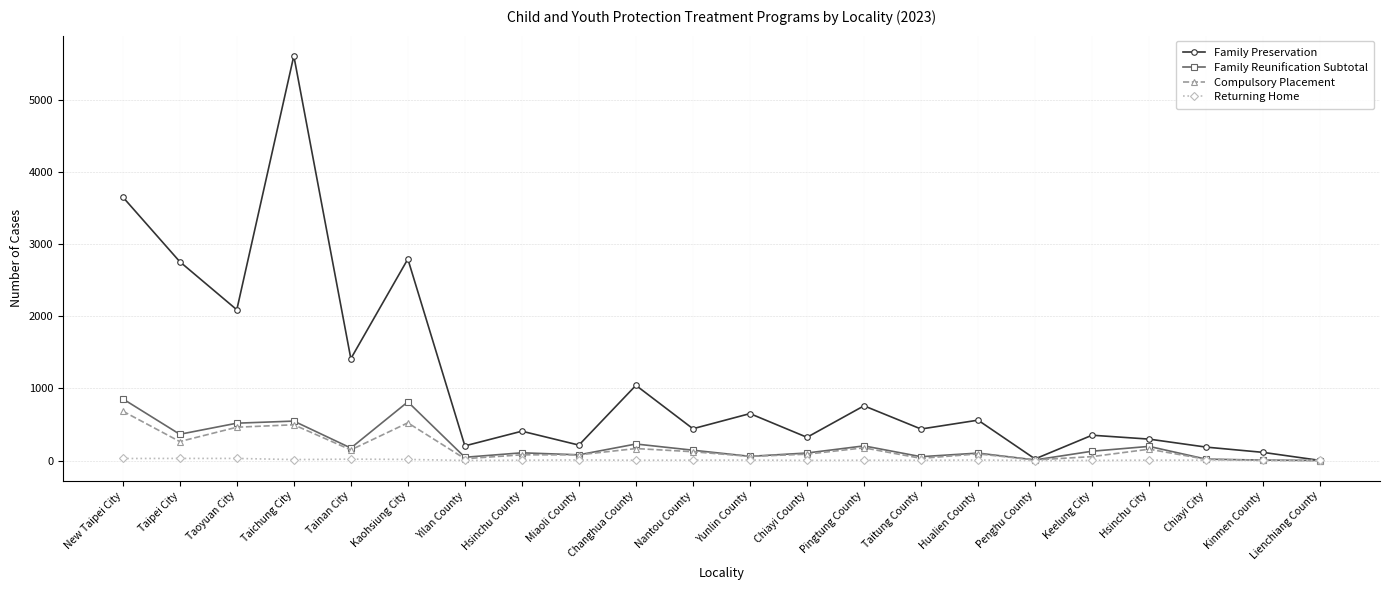

The value of Family Preservation at Nantou County is 649. True or false?

False